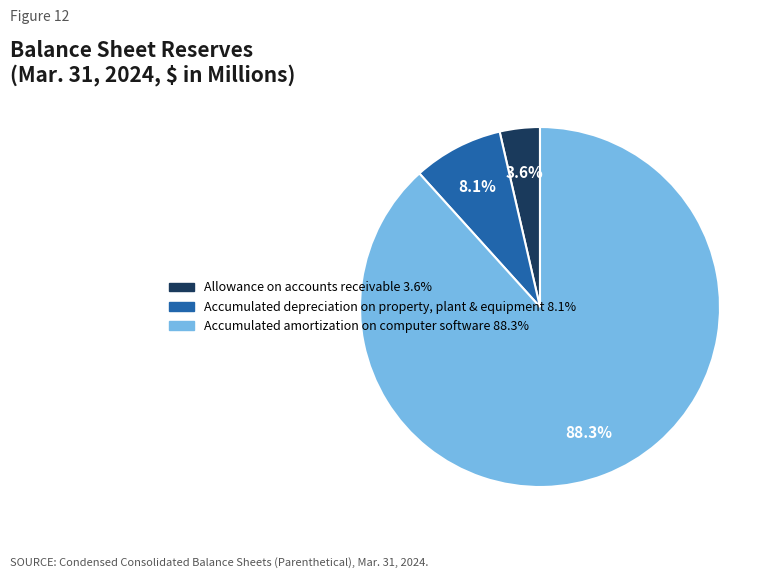

What percentage is the Accumulated amortization on computer software slice, to the nearest percent?

88%